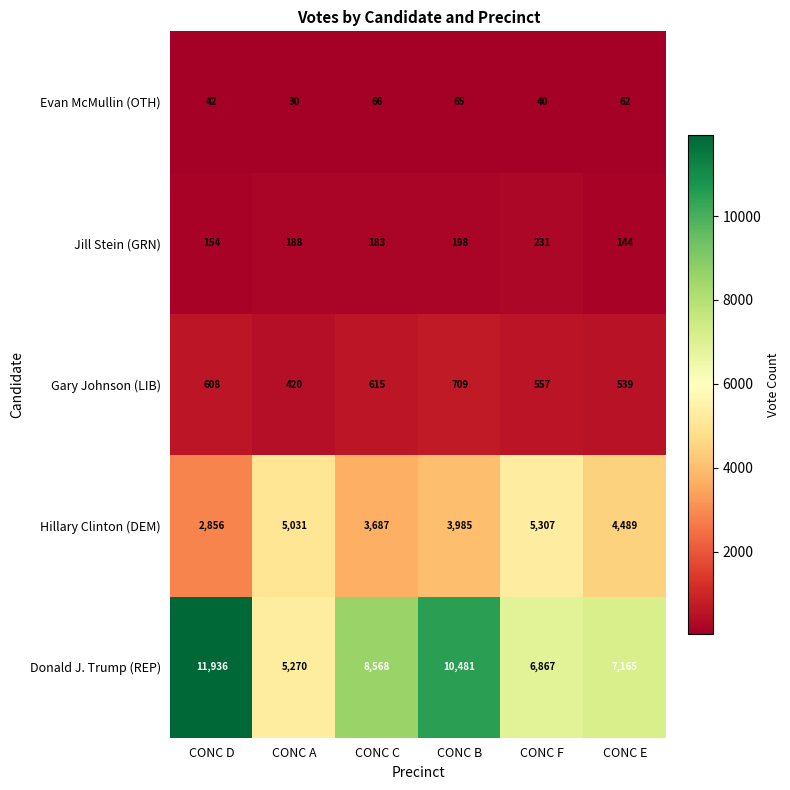

What is the total value across all series at CONC B?

15438